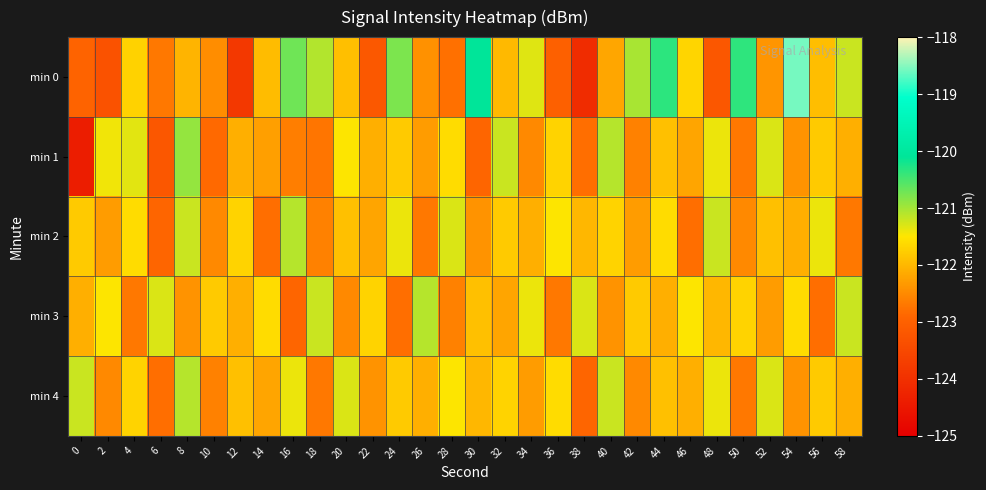

Rank the series by their maximum value, from highest to lowest.

min 0, min 1, min 2, min 3, min 4